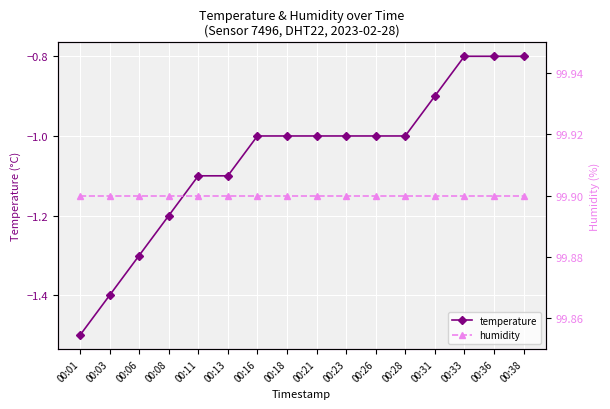

Reading right to left, extract all data points from this chart.

temperature: 00:38=-0.8	00:36=-0.8	00:33=-0.8	00:31=-0.9	00:28=-1.0	00:26=-1.0	00:23=-1.0	00:21=-1.0	00:18=-1.0	00:16=-1.0	00:13=-1.1	00:11=-1.1	00:08=-1.2	00:06=-1.3	00:03=-1.4	00:01=-1.5
humidity: 00:38=99.9	00:36=99.9	00:33=99.9	00:31=99.9	00:28=99.9	00:26=99.9	00:23=99.9	00:21=99.9	00:18=99.9	00:16=99.9	00:13=99.9	00:11=99.9	00:08=99.9	00:06=99.9	00:03=99.9	00:01=99.9